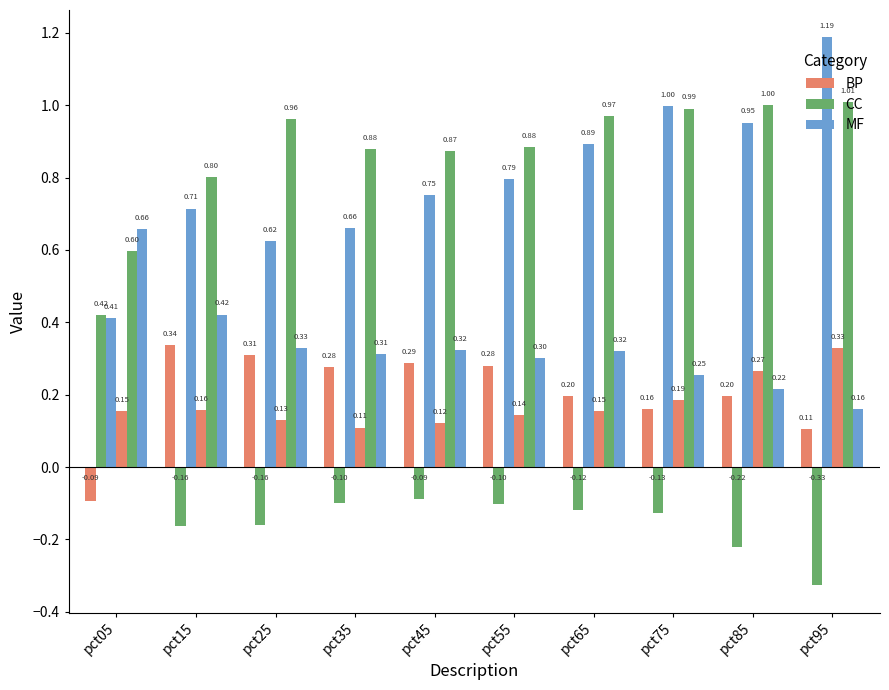

How many groups of bars are there?

10